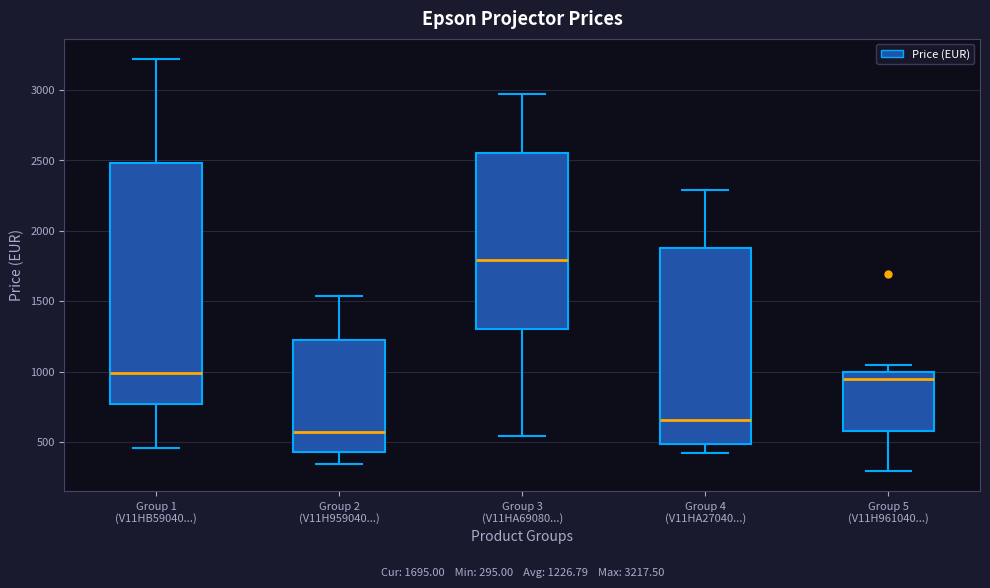

Which box has the lowest median line?

Group 2 (V11H959040...)